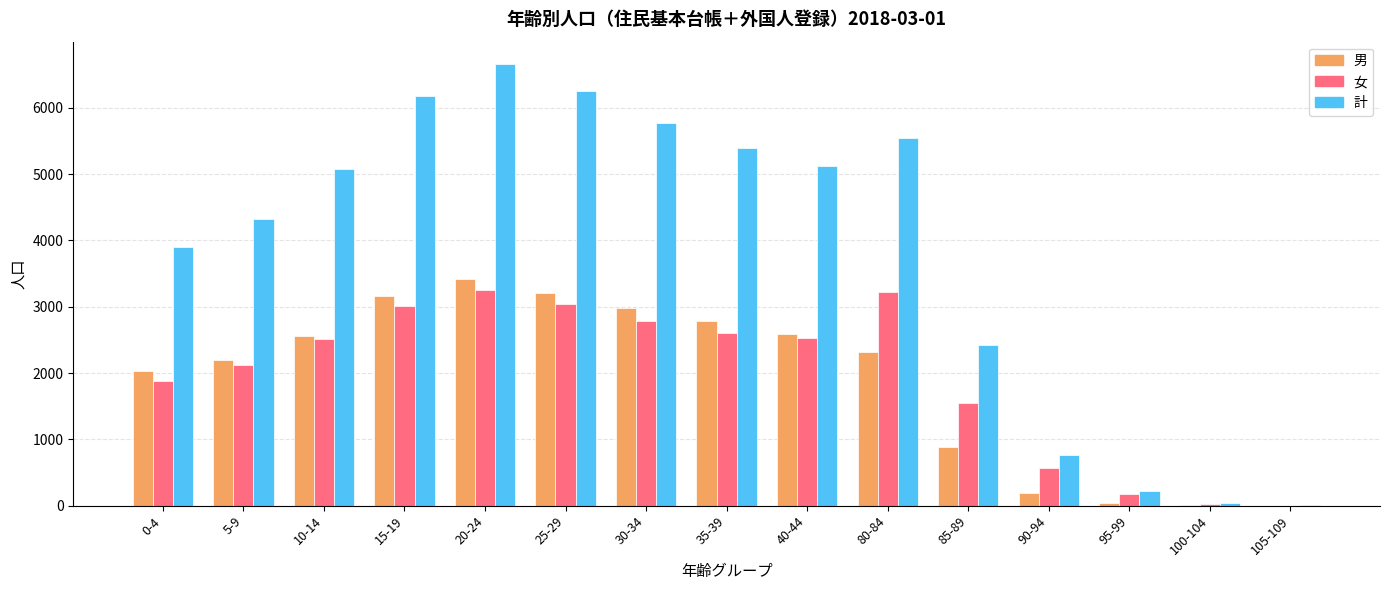

What is the sum of all 女 values?

29266